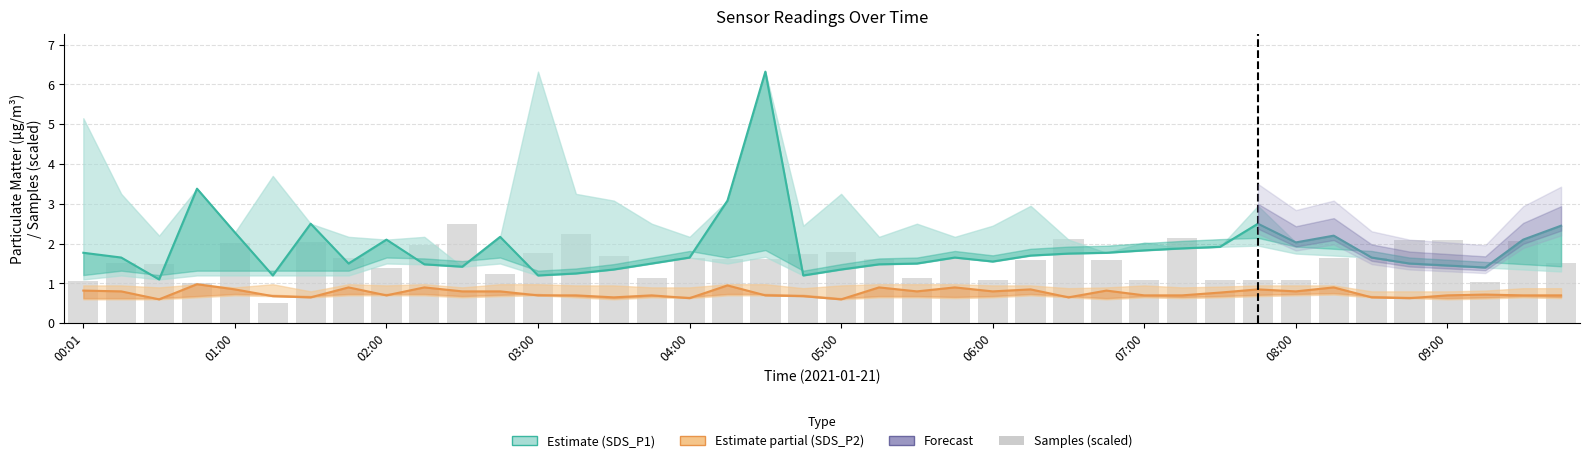

At how many categories does at least one series exceed 4?

1